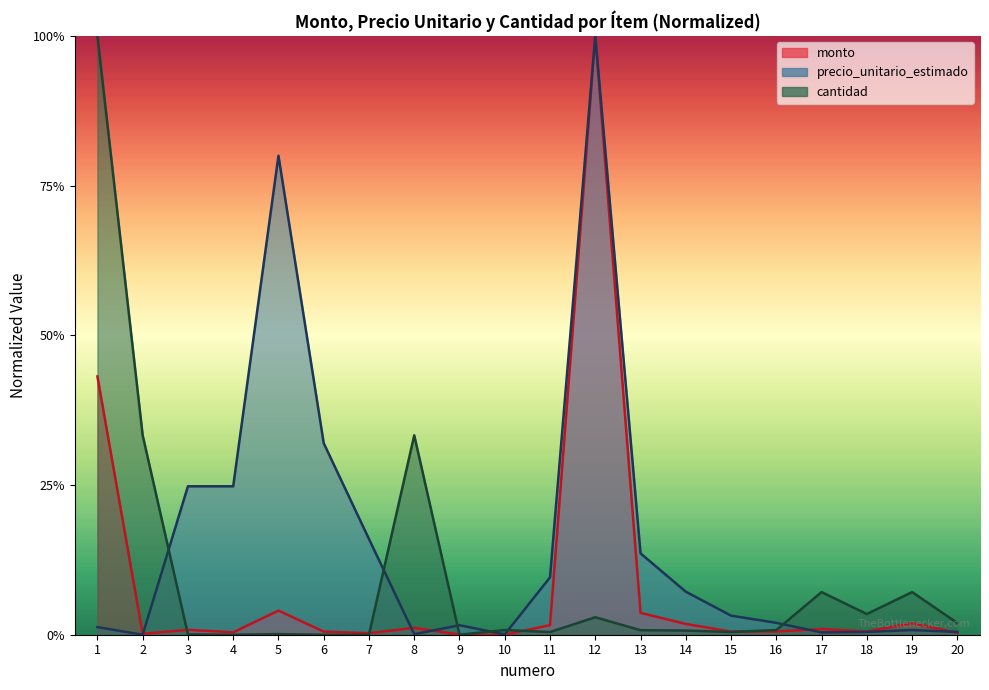

How many lines are shown in the chart?

3